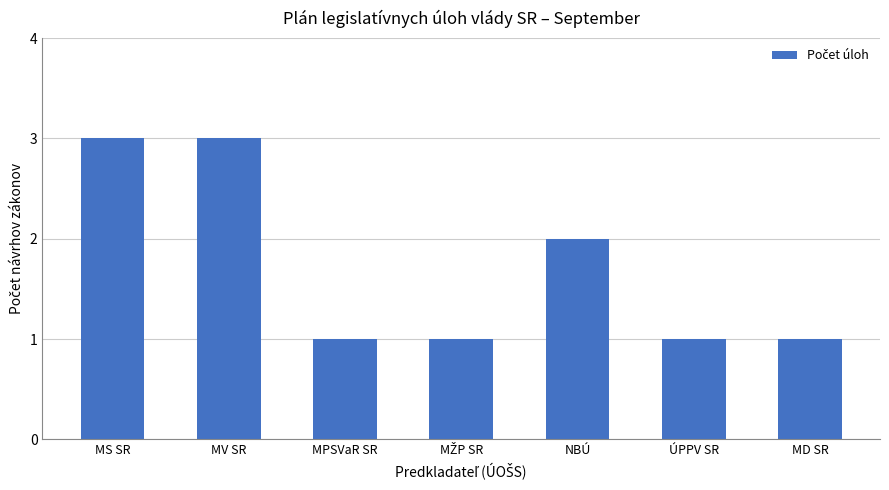

What is the value of the 4th bar from the left?

1